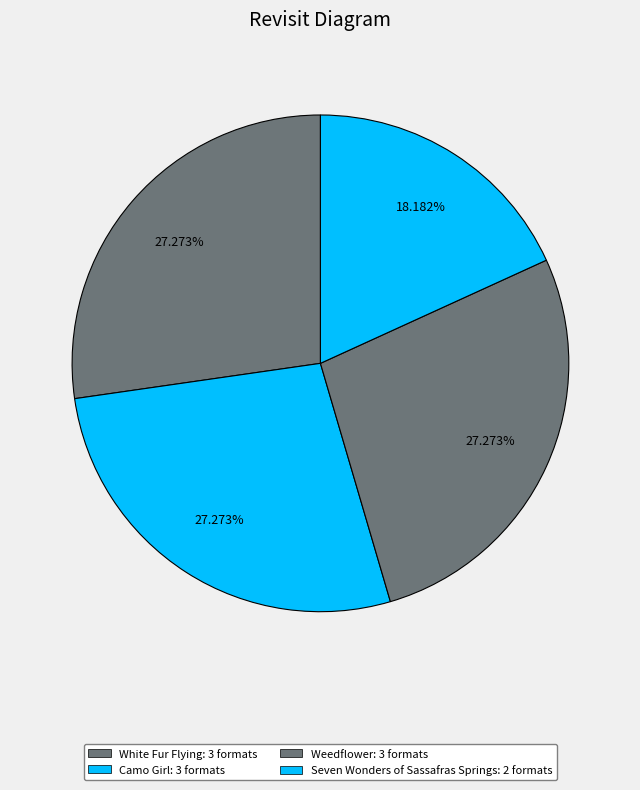

To the nearest percent, what is the average slice percentage?

25%